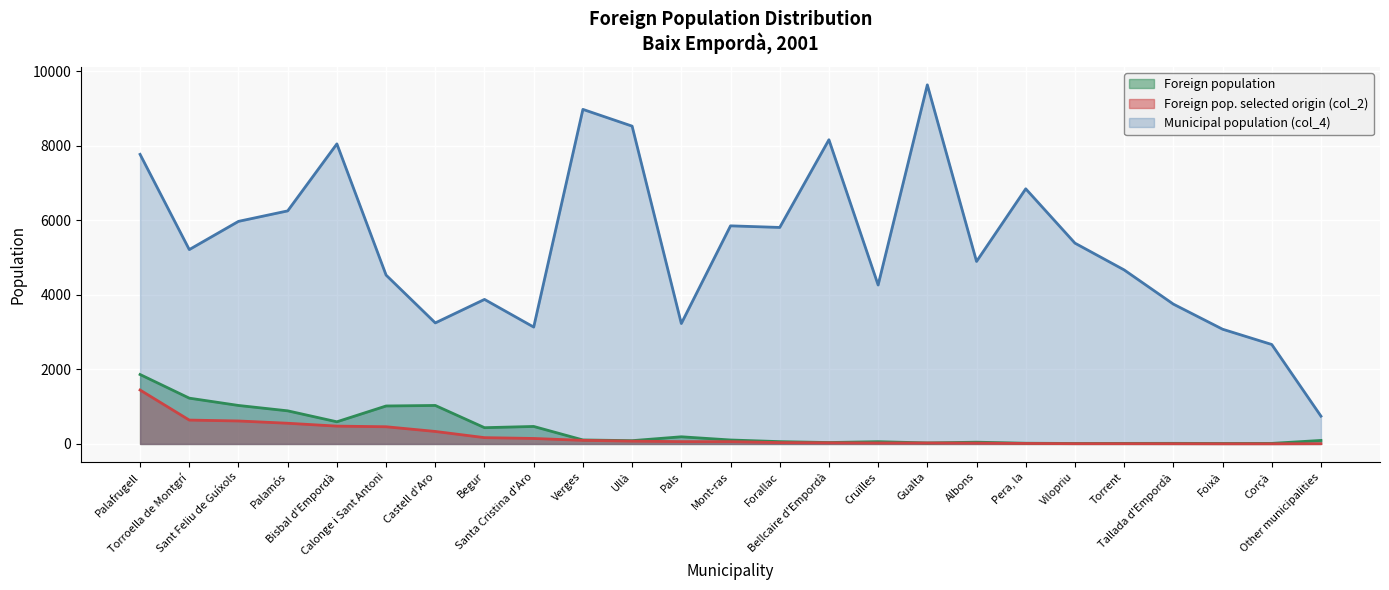

What is the difference between the maximum and minimum values in the Municipal population (col_4) series?

8885